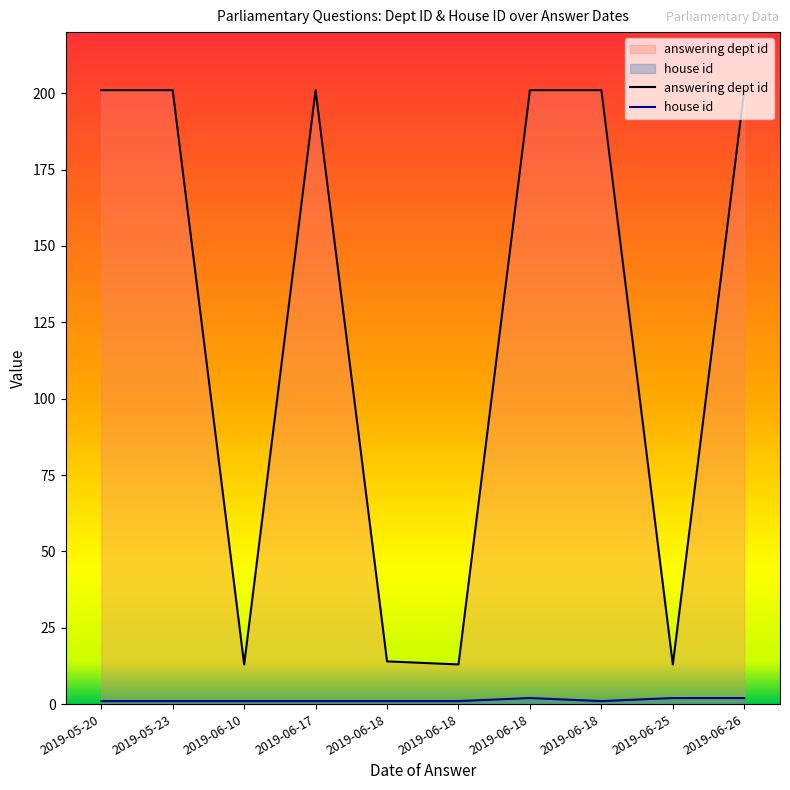

What value does the house id series have at 2019-06-25?

2